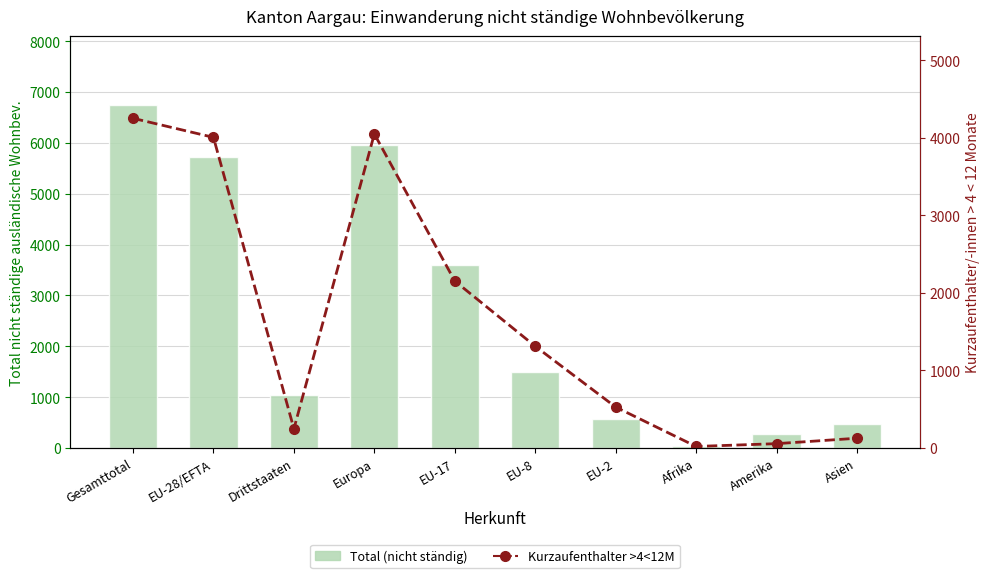

Reading right to left, list all the values displayed in this chart.

Total (nicht ständig): 465	272	43	565	1494	3595	5962	1041	5712	6753
Kurzaufenthalter >4<12M: 124	54	18	526	1310	2151	4047	246	4003	4249